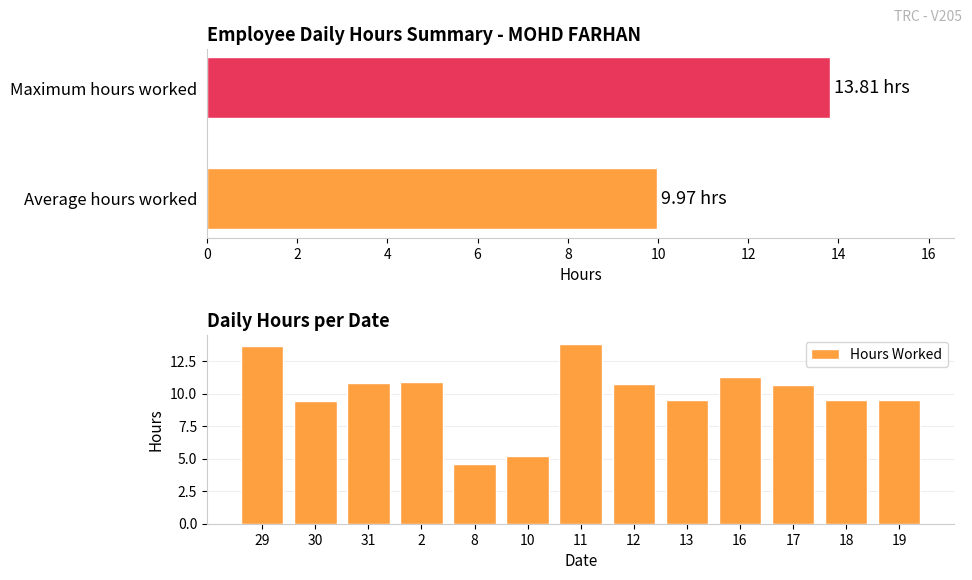

What is the change in value from 29 to 8?

-9.1